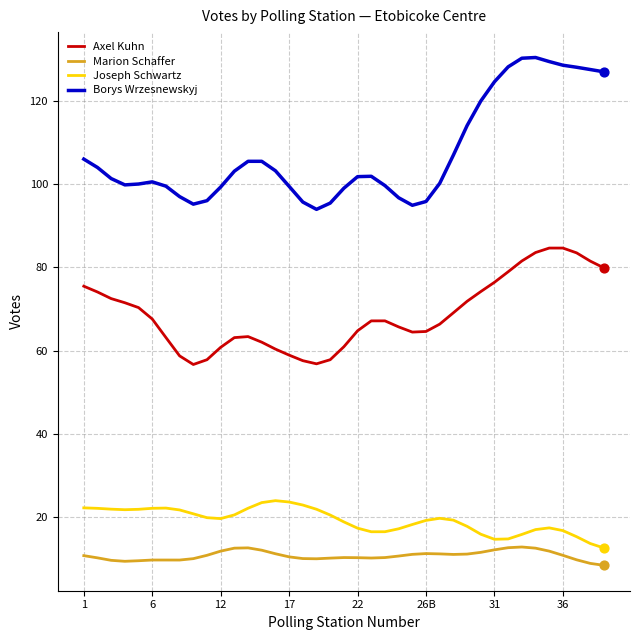

Which series has the largest total across all categories?

Borys Wrzesnewskyj